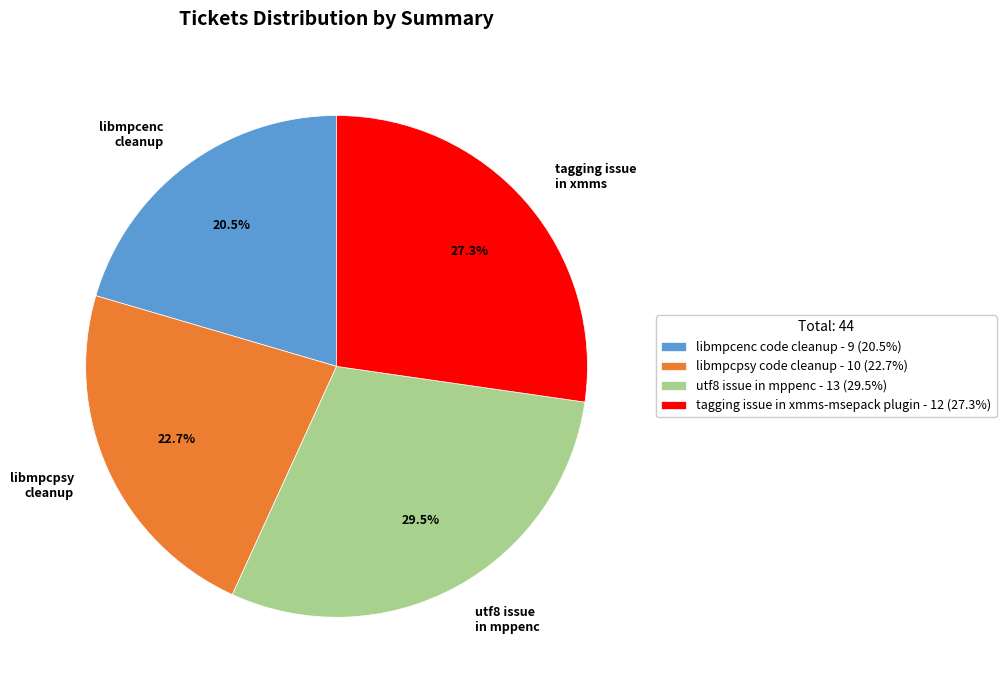

Rank the categories by value from highest to lowest.

utf8 issue in mppenc, tagging issue in xmms-msepack plugin, libmpcpsy code cleanup, libmpcenc code cleanup